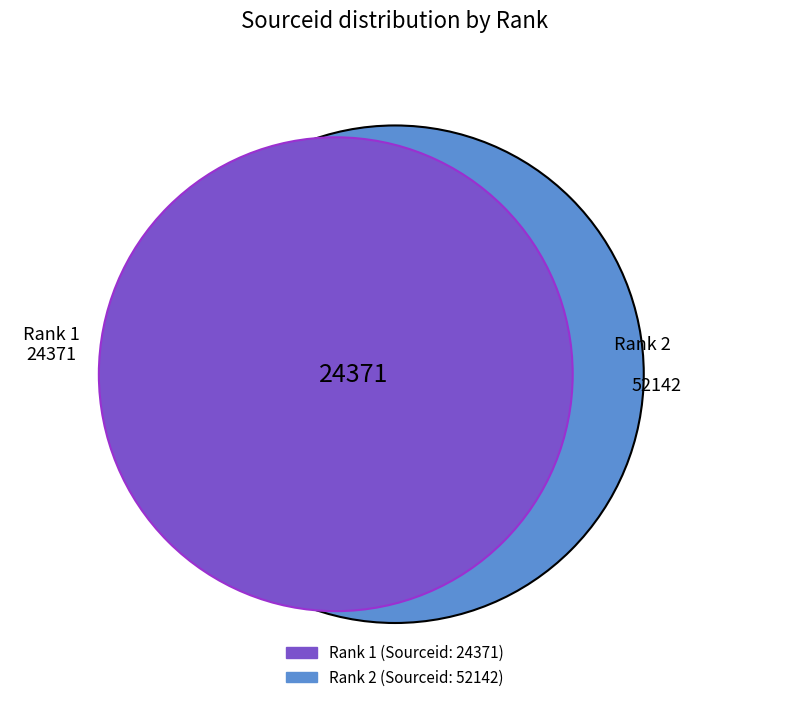

To the nearest percent, what is the average slice percentage?

50%